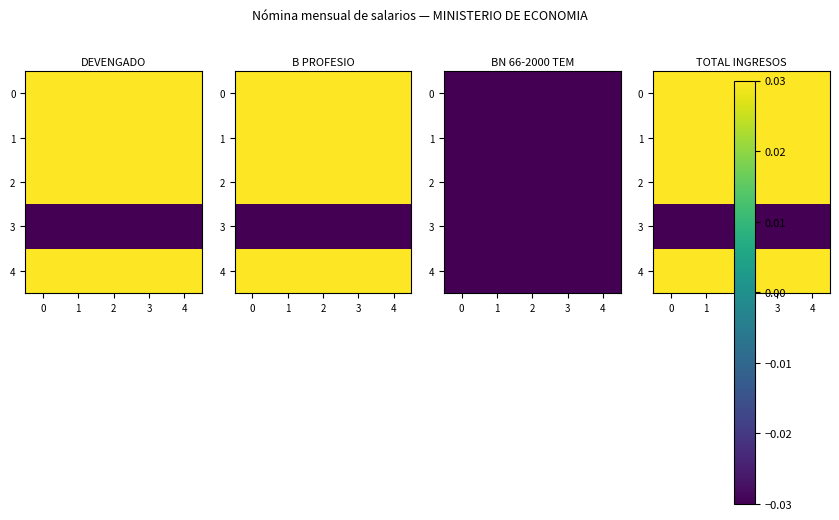

At how many categories does at least one series exceed 0?

5